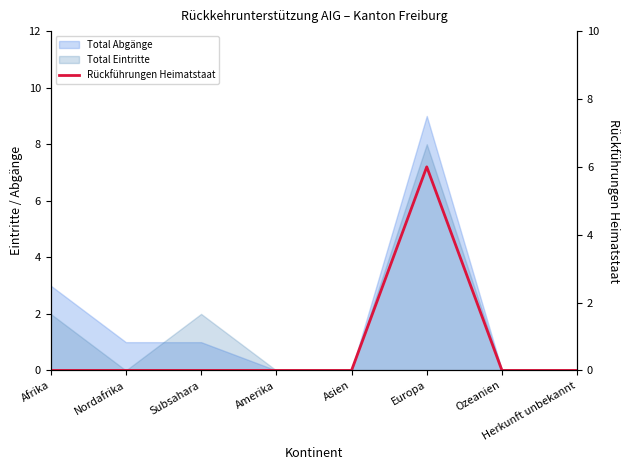

What is the label of the 5th point from the right?

Amerika